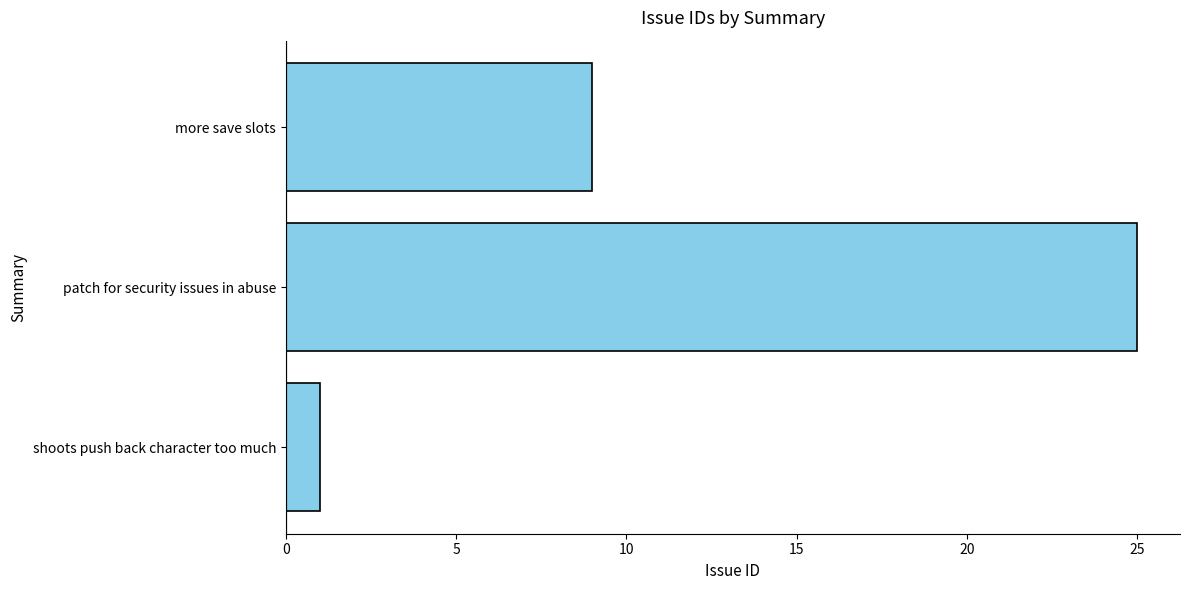

List the labels in order of value, largest first.

patch for security issues in abuse, more save slots, shoots push back character too much